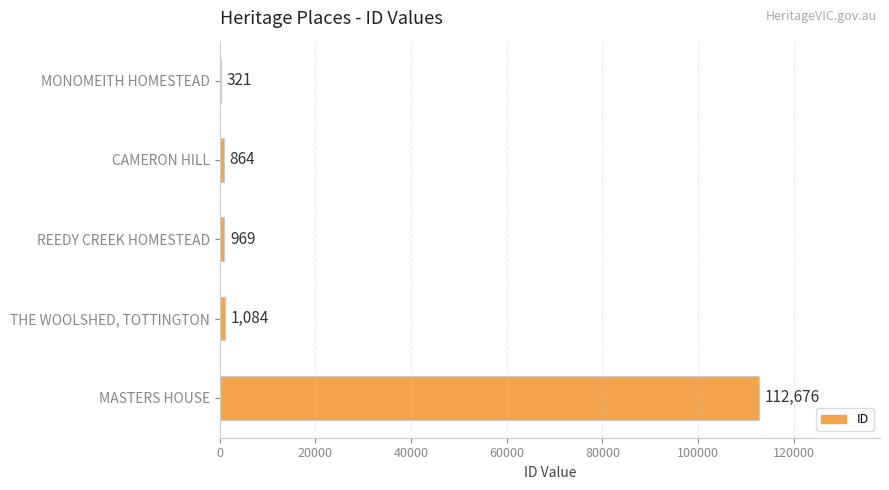

Count the number of data series in this chart.

1